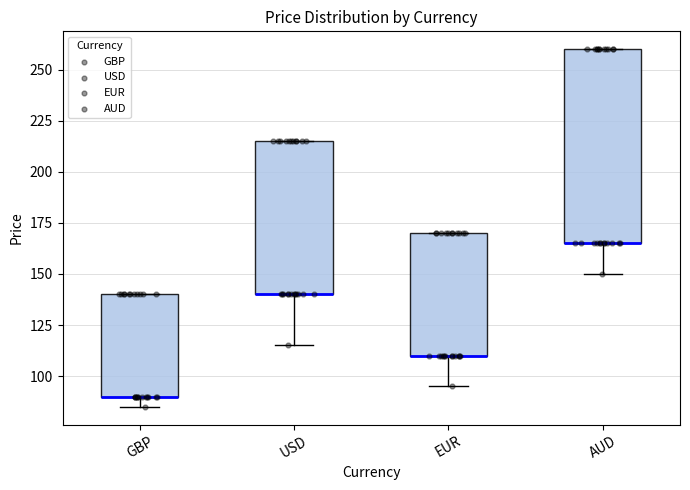

Reading left to right, read every box against the y-axis: the position of its median line, the range the box covers, and the ends of its whiskers. The values are not printed on the chart, so give them approximately, as read against the axis.

GBP: median 90 (drawn on the box's lower edge), box 90 to 140, whiskers 85 to 140
USD: median 140 (drawn on the box's lower edge), box 140 to 215, whiskers 115 to 215
EUR: median 110 (drawn on the box's lower edge), box 110 to 170, whiskers 95 to 170
AUD: median 165 (drawn on the box's lower edge), box 165 to 260, whiskers 150 to 260